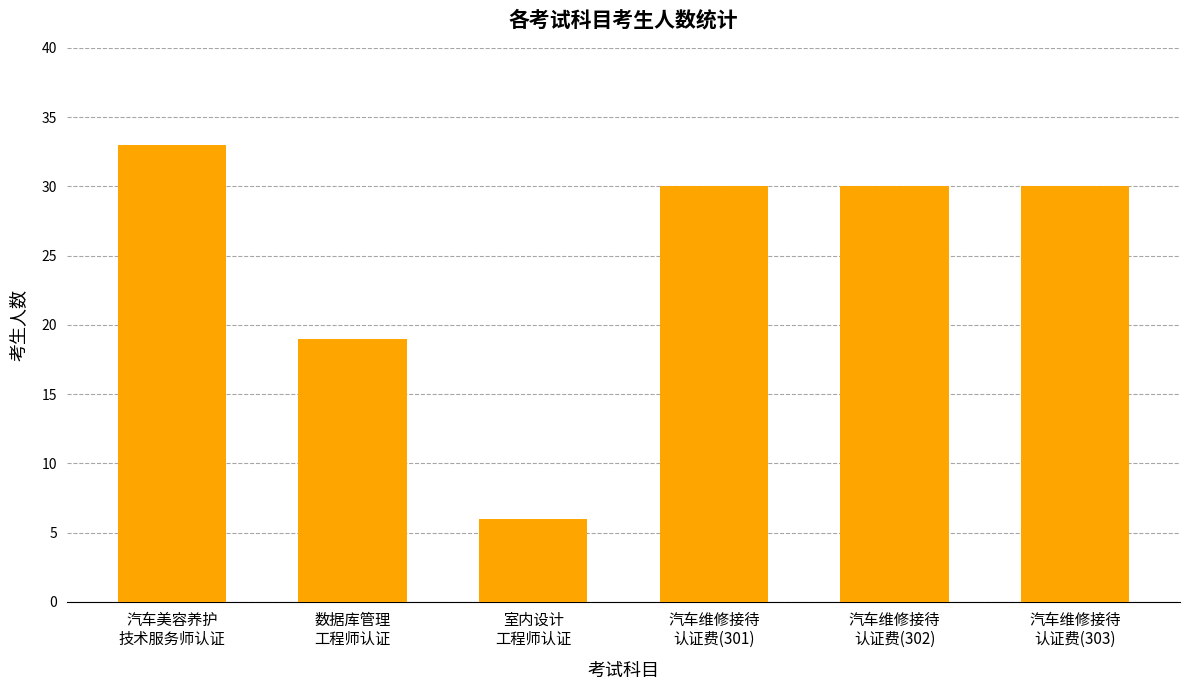

The chart shows a value of 43 at 汽车维修接待
认证费(301). True or false?

False